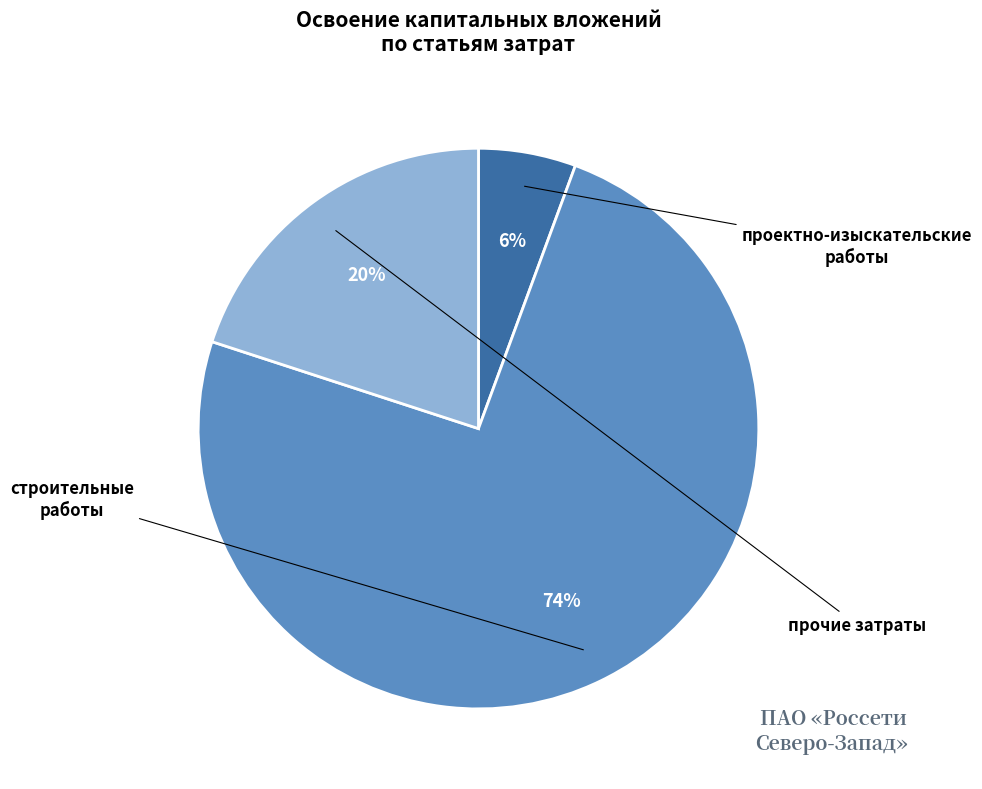

Is there a majority slice in this chart?

Yes